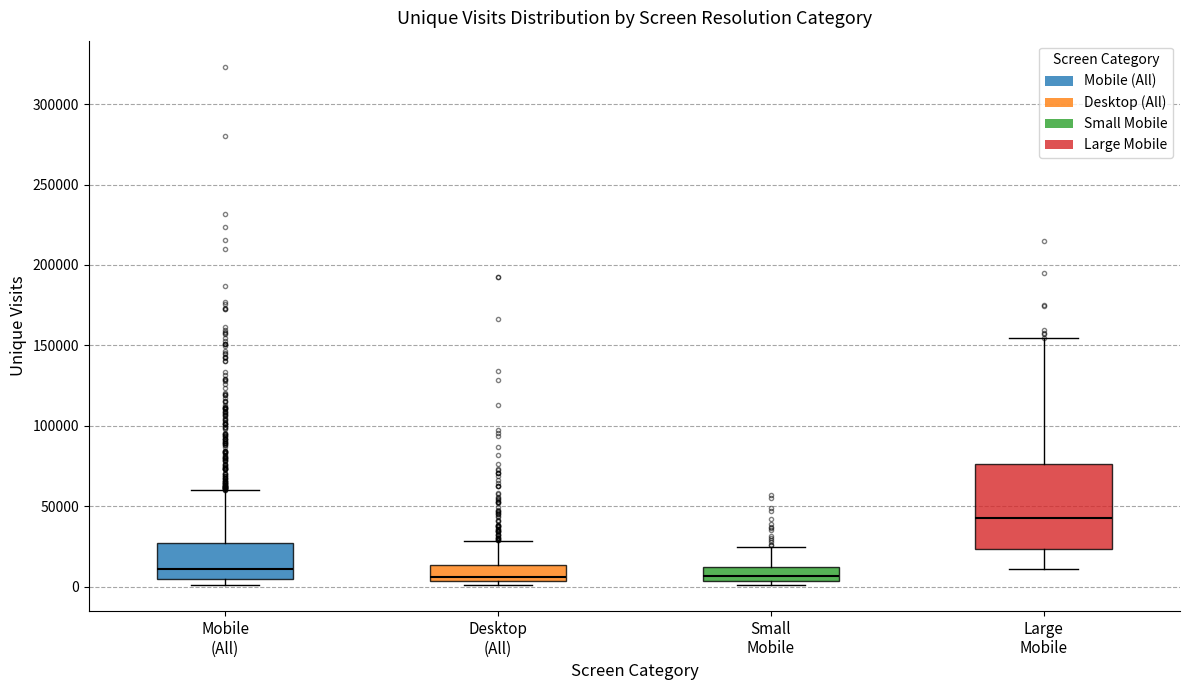

Reading left to right, transcribe this box plot: for each box, give where its median line is, the range the box spans, and where its two whiskers end, as read against the y-axis. The values are not printed on the chart, so give them approximately, as read against the axis.

Mobile (All): median 10000, box 5000 to 25000, whiskers 0 to 60000
Desktop (All): median 5000 (just above the box's lower edge), box 5000 to 15000, whiskers 0 to 30000
Small Mobile: median 5000 (inside the box), box 5000 to 10000, whiskers 0 to 25000
Large Mobile: median 45000, box 25000 to 75000, whiskers 10000 to 155000